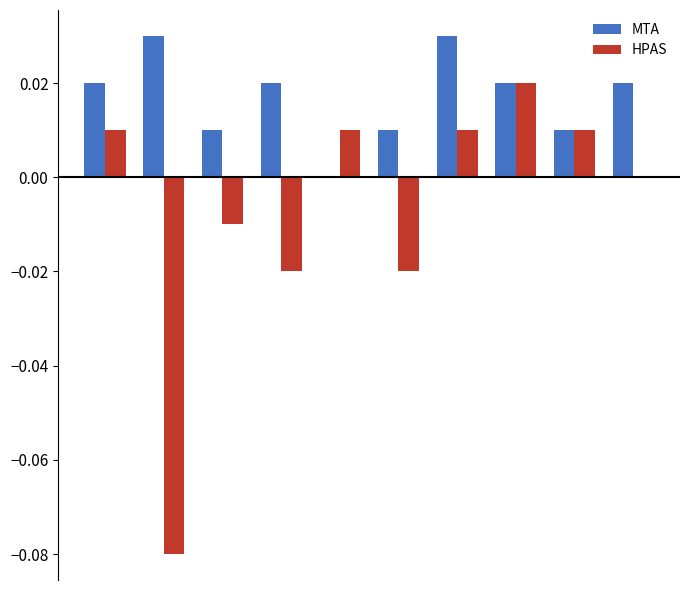

Count the number of data series in this chart.

2